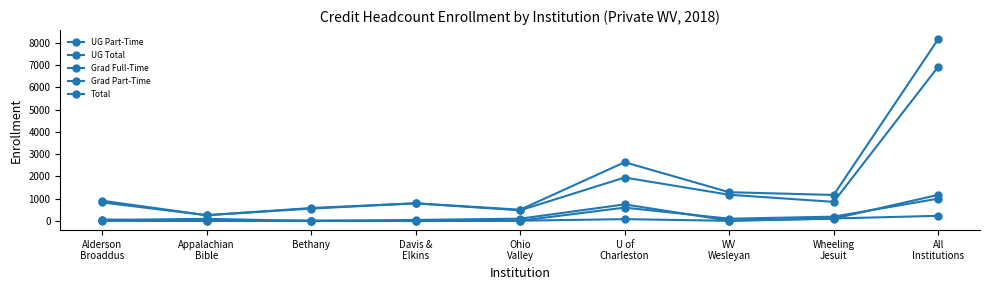

What is the average value of the UG Total series?

1540